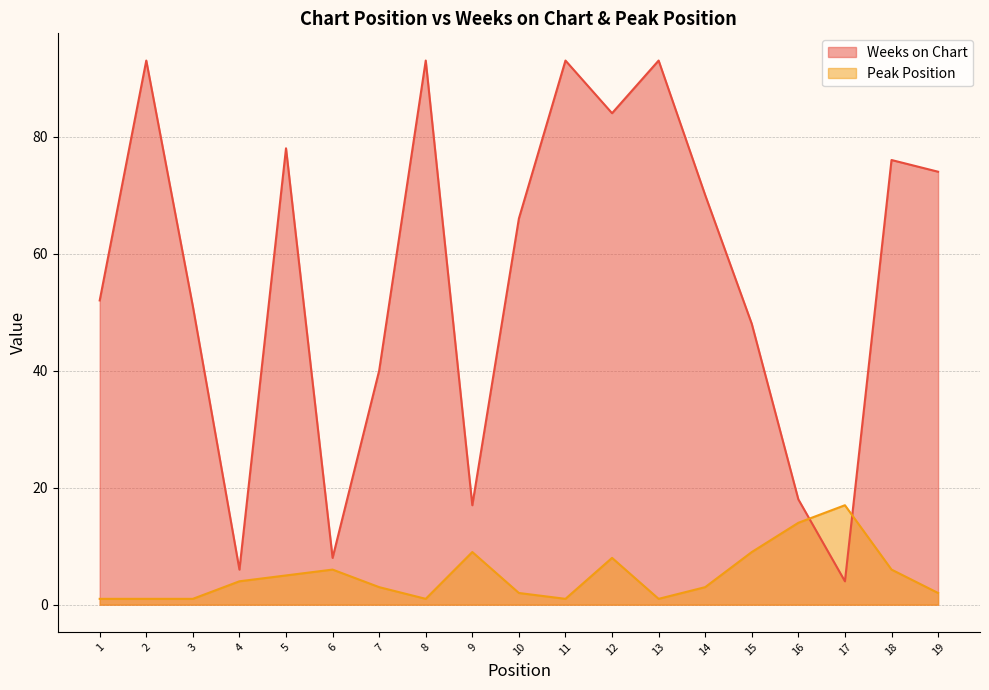

True or false: Weeks on Chart has a value of 84 at 12.

True